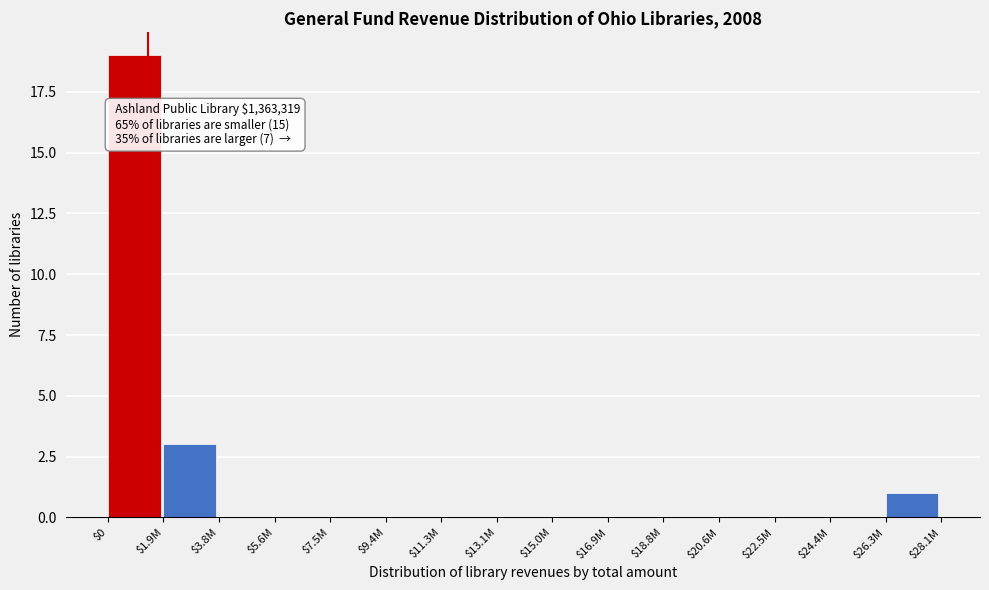

Is it true that the value at $24.4M is 0?

True